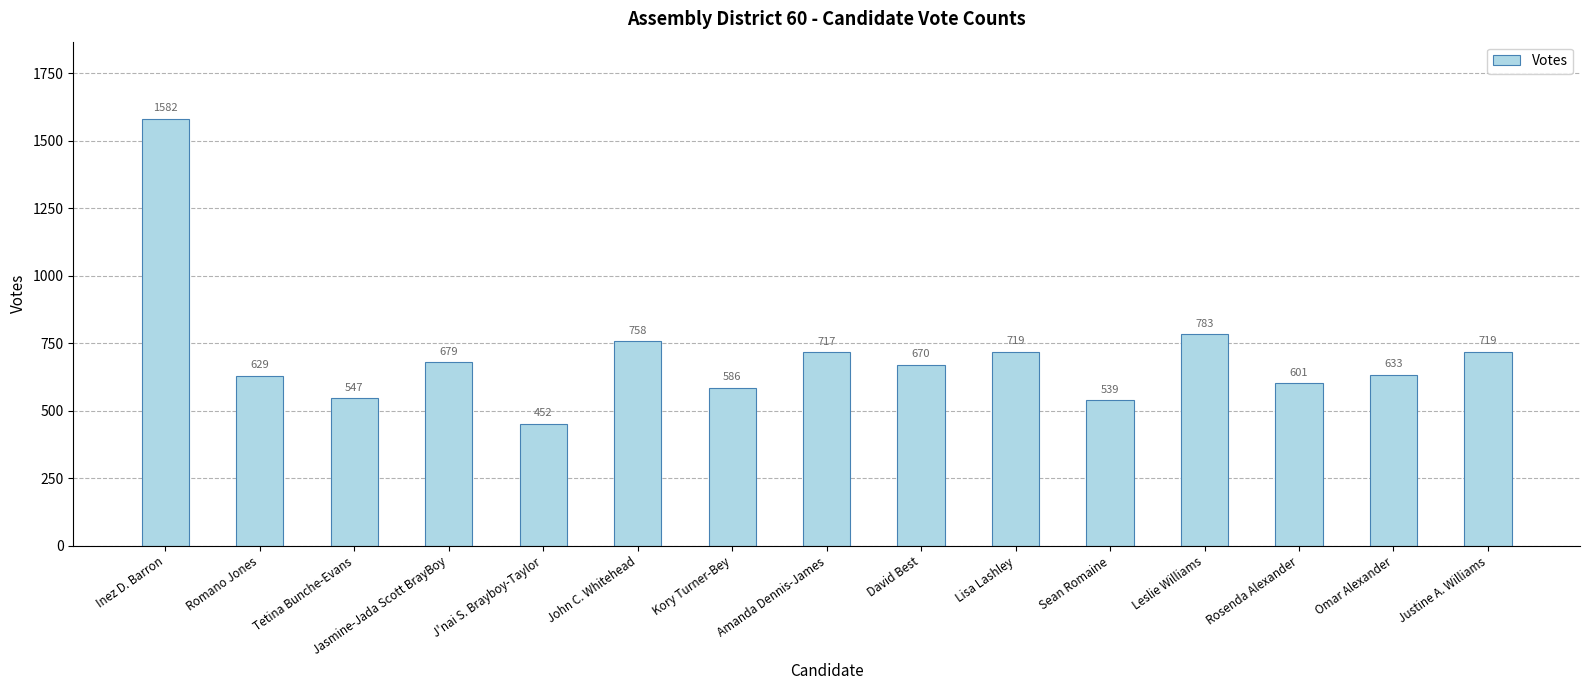

Are the bars grouped side by side (vs. stacked)?

No